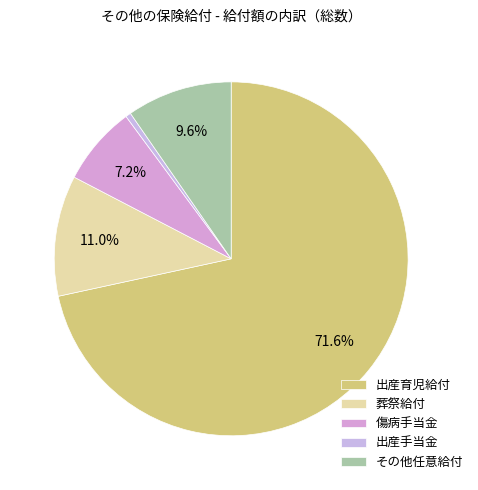

To the nearest percent, what is the combined percentage of 出産育児給付 and その他任意給付?

81%